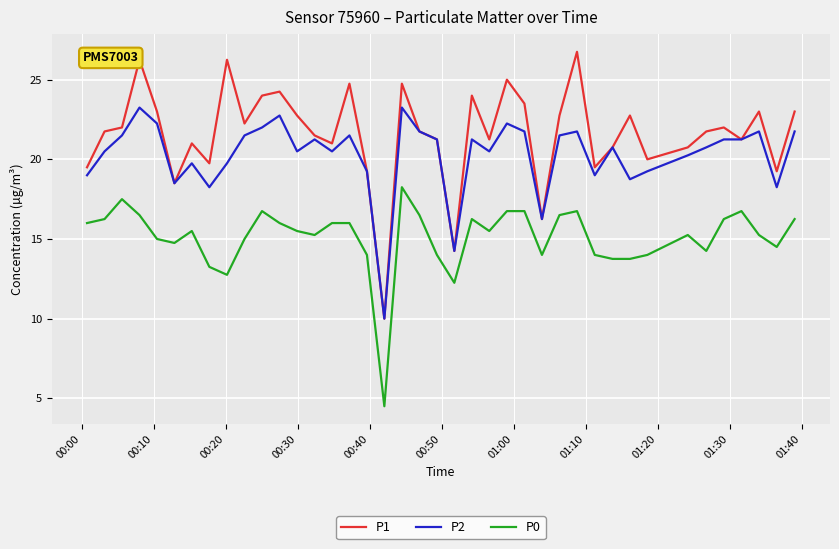

Which series has the widest spread of values?

P1